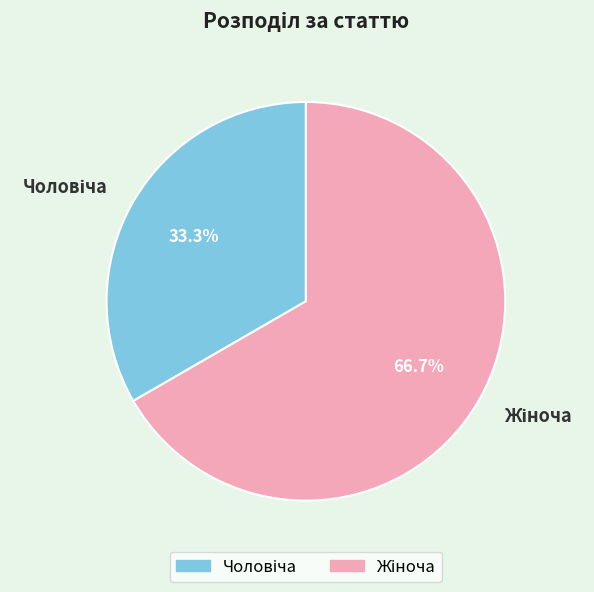

Is there a majority slice in this chart?

Yes